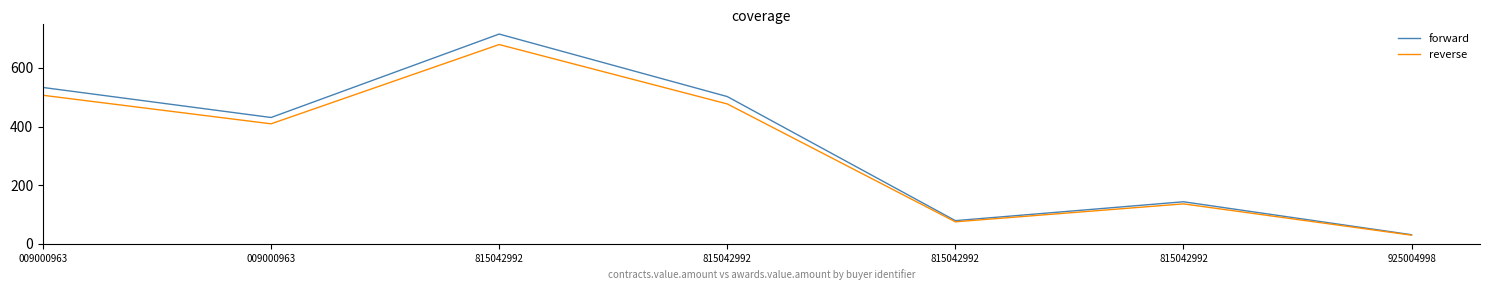

Where does the forward series first go above 430?

009000963